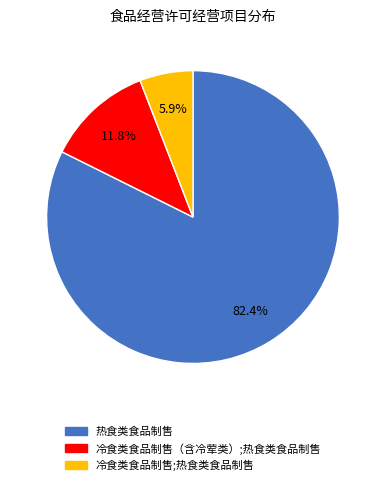

Is there a majority slice in this chart?

Yes